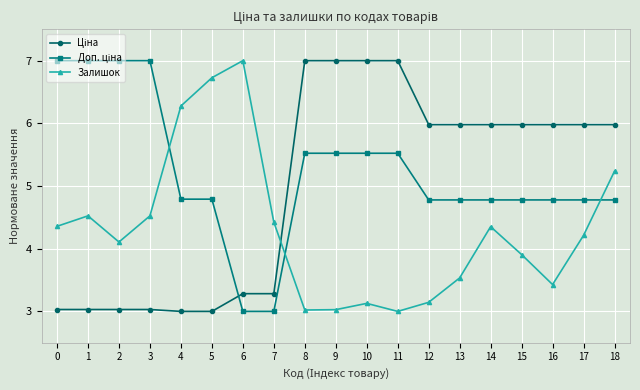

True or false: Залишок has a value of 4.4 at 7.

True